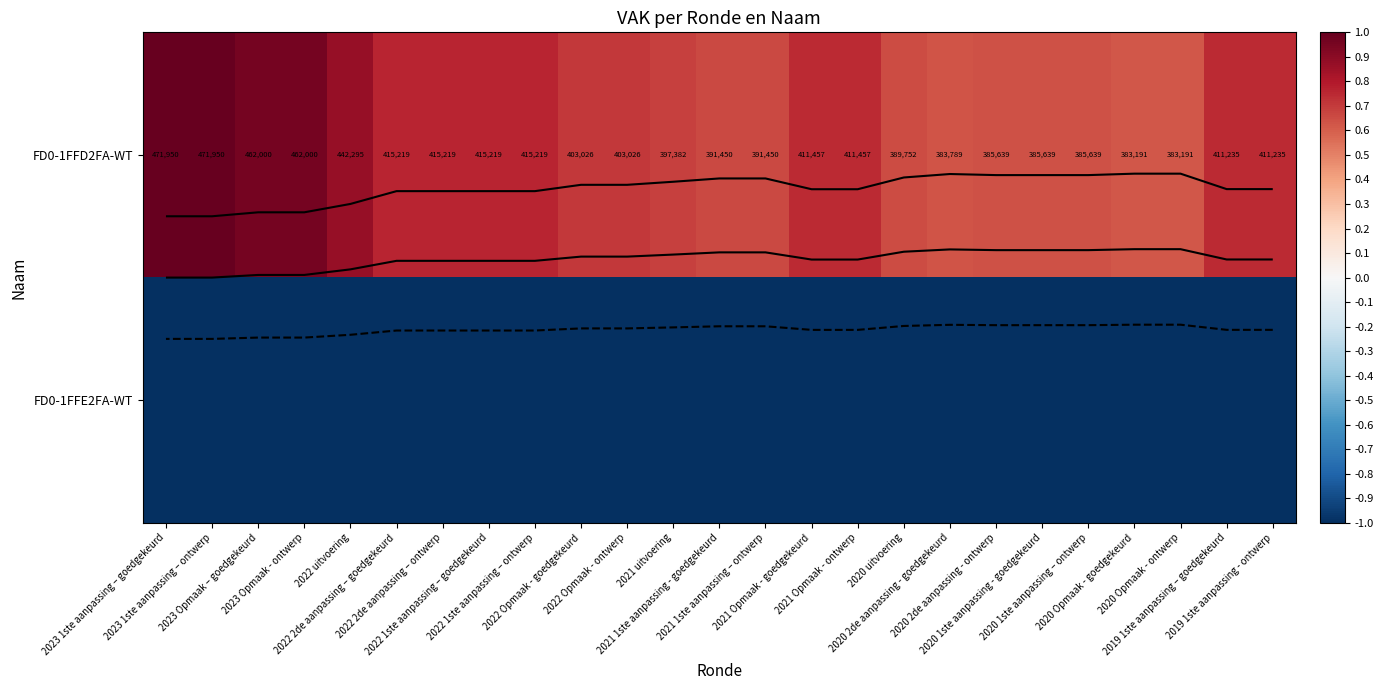

Which series has the largest total across all categories?

FD0-1FFD2FA-WT